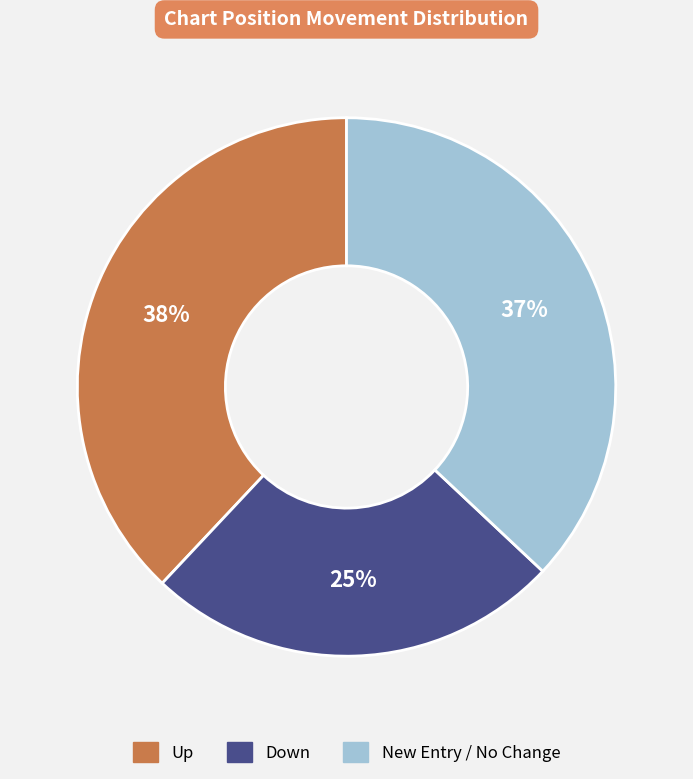

How many slices are in this pie chart?

3